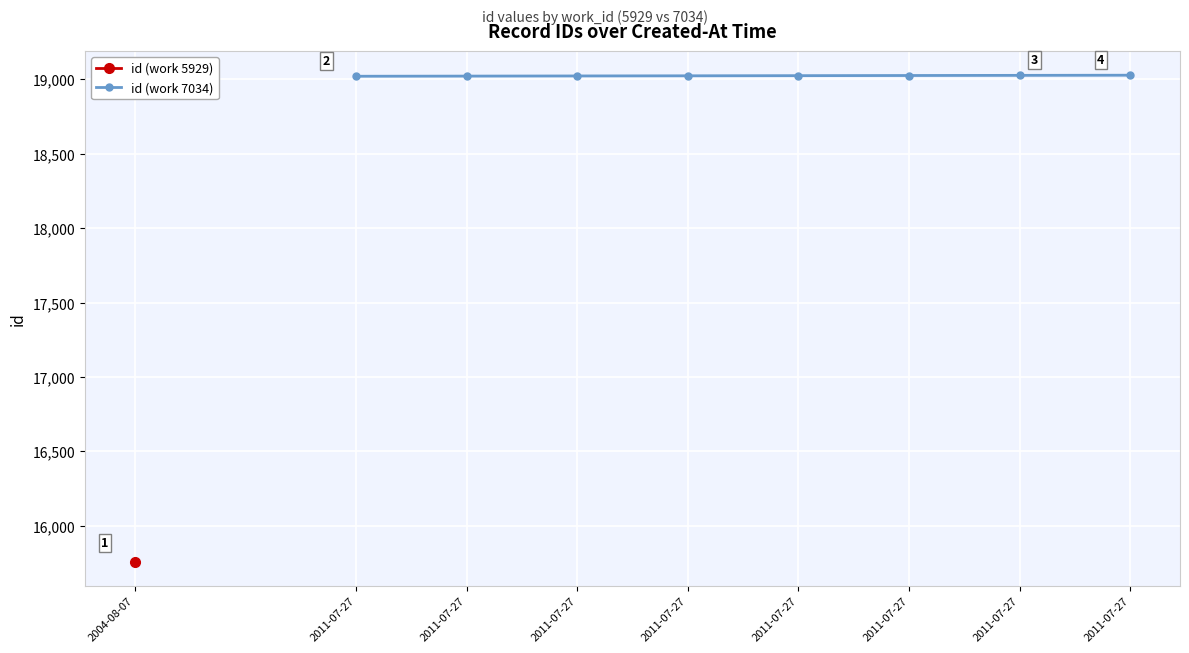

Is this an area chart (filled region under the line)?

No